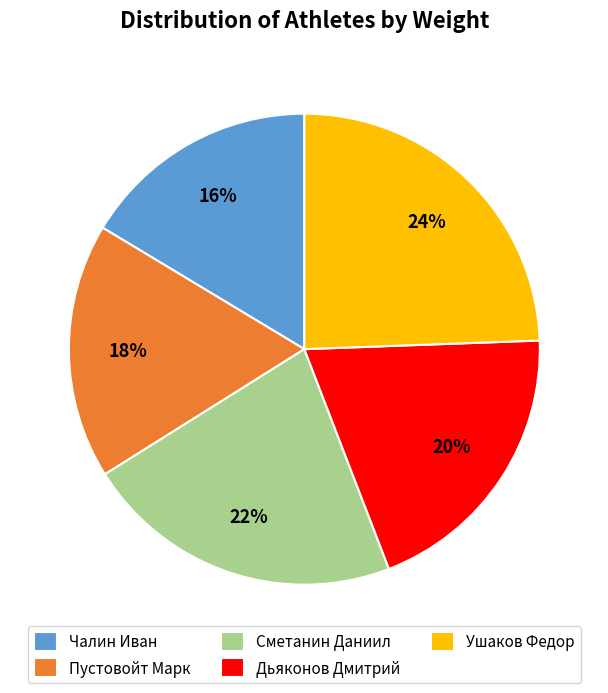

Is it true that Чалин Иван is 16% of the pie?

True